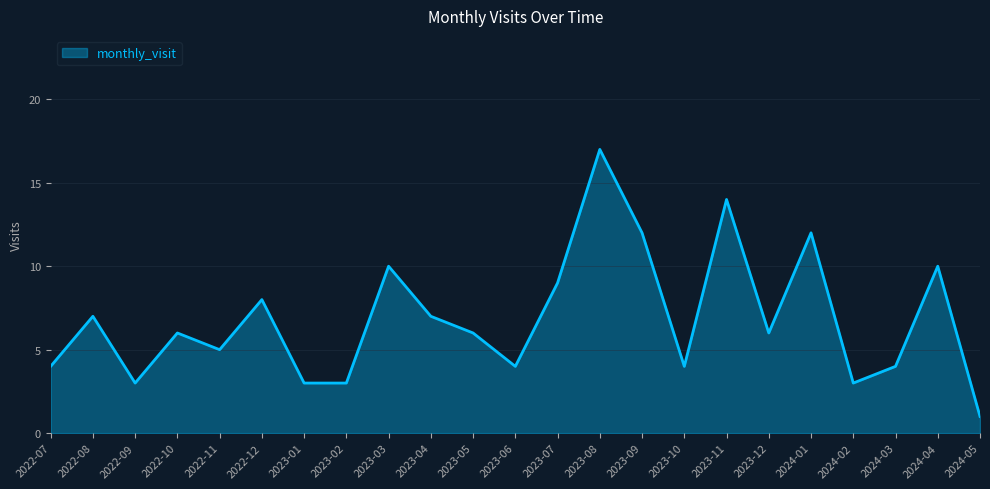

True or false: the data shows 4 at 2022-10.

False